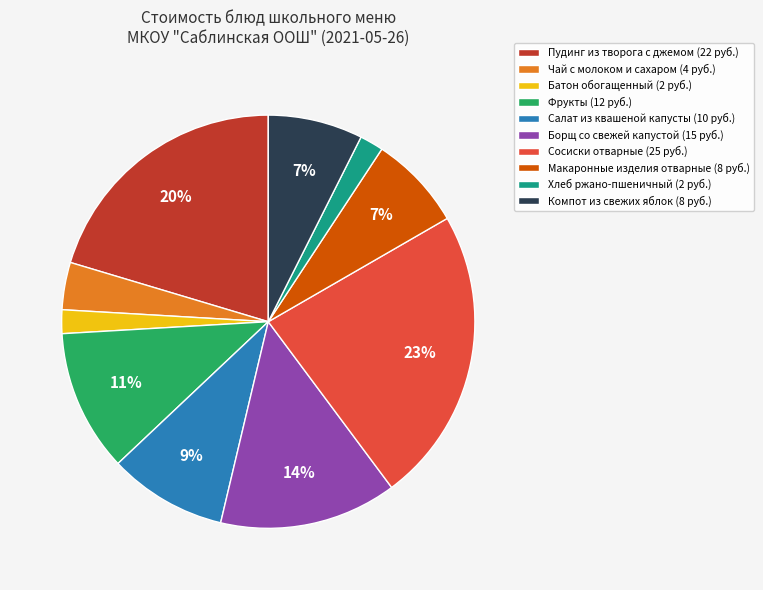

Combined, do Компот из свежих яблок (8 руб.) and Хлеб ржано-пшеничный (2 руб.) account for over 50%?

No